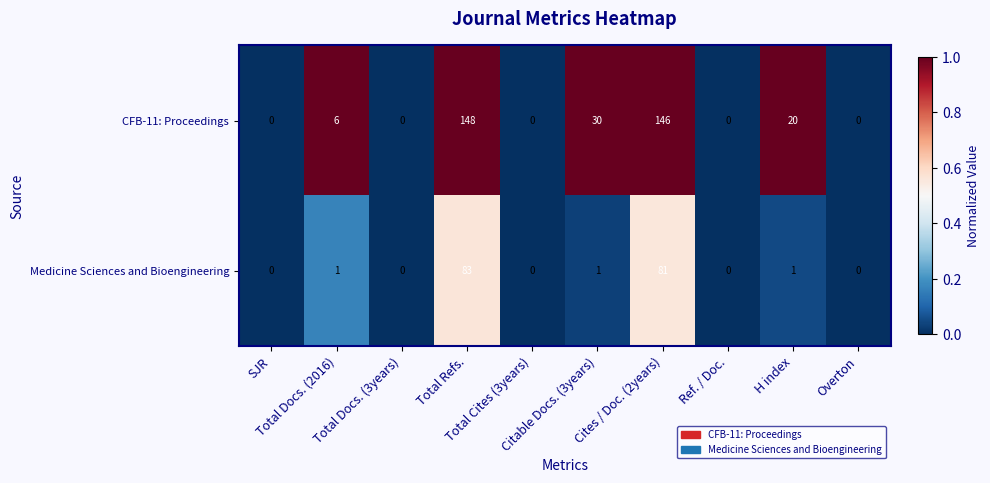

How many values in the Medicine Sciences and Bioengineering series are below 1?

5